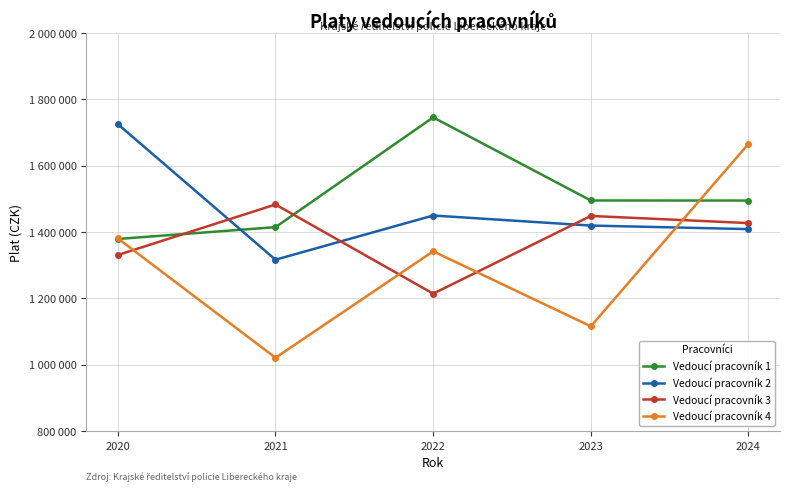

Between 2020 and 2024, which series saw the biggest shift?

Vedoucí pracovník 2